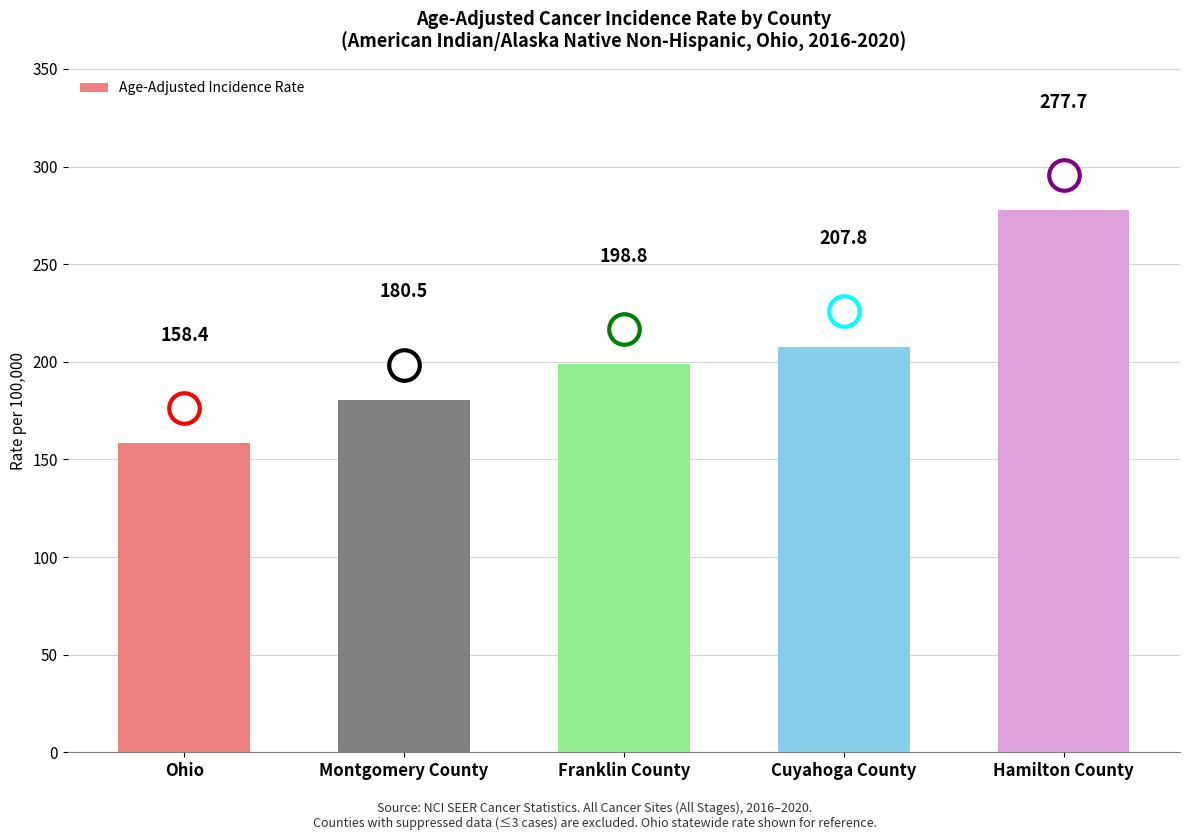

What is the label of the 1st bar from the right?

Hamilton County